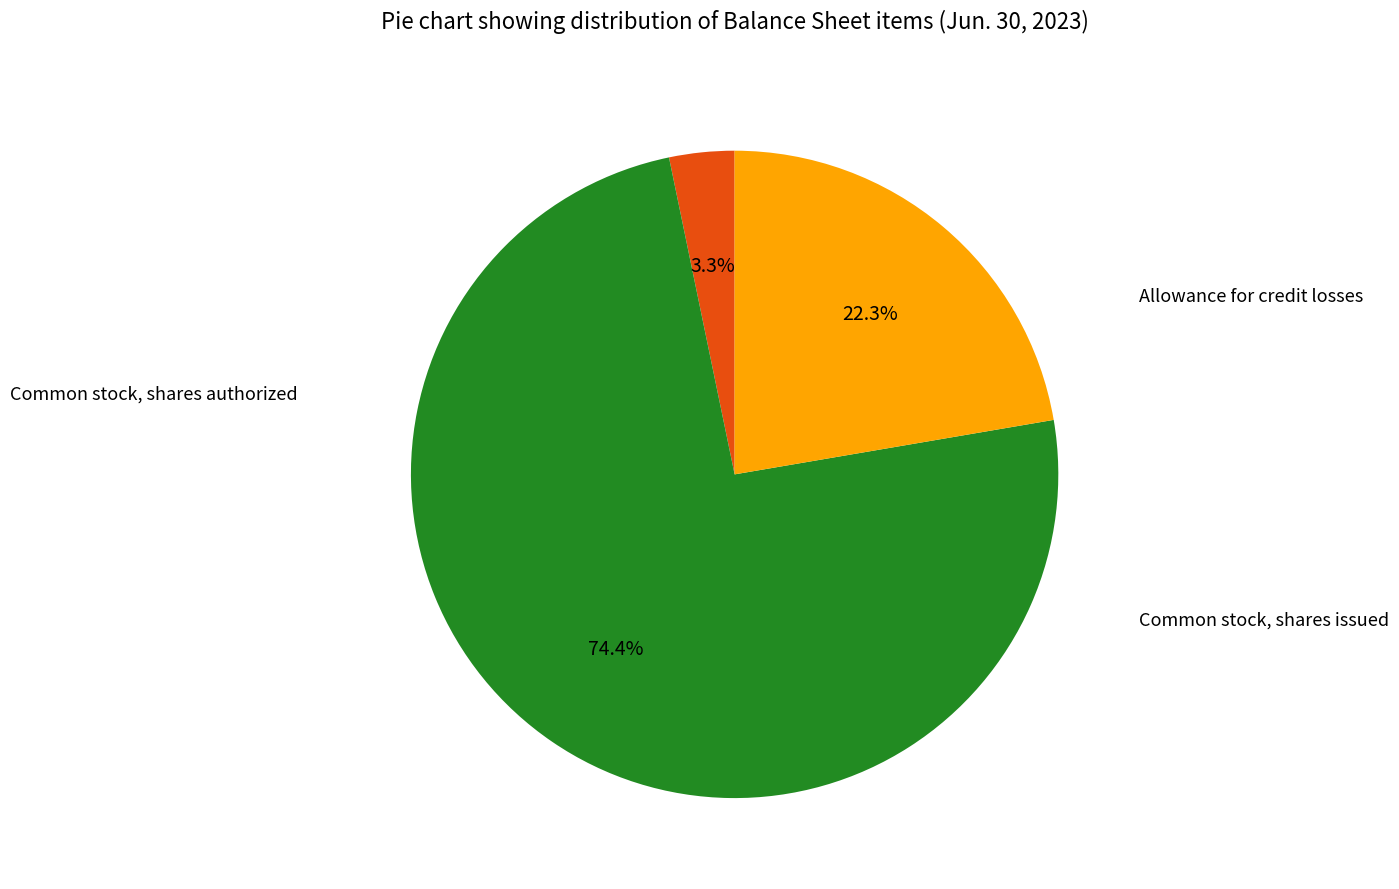

Does any single category account for the majority?

Yes